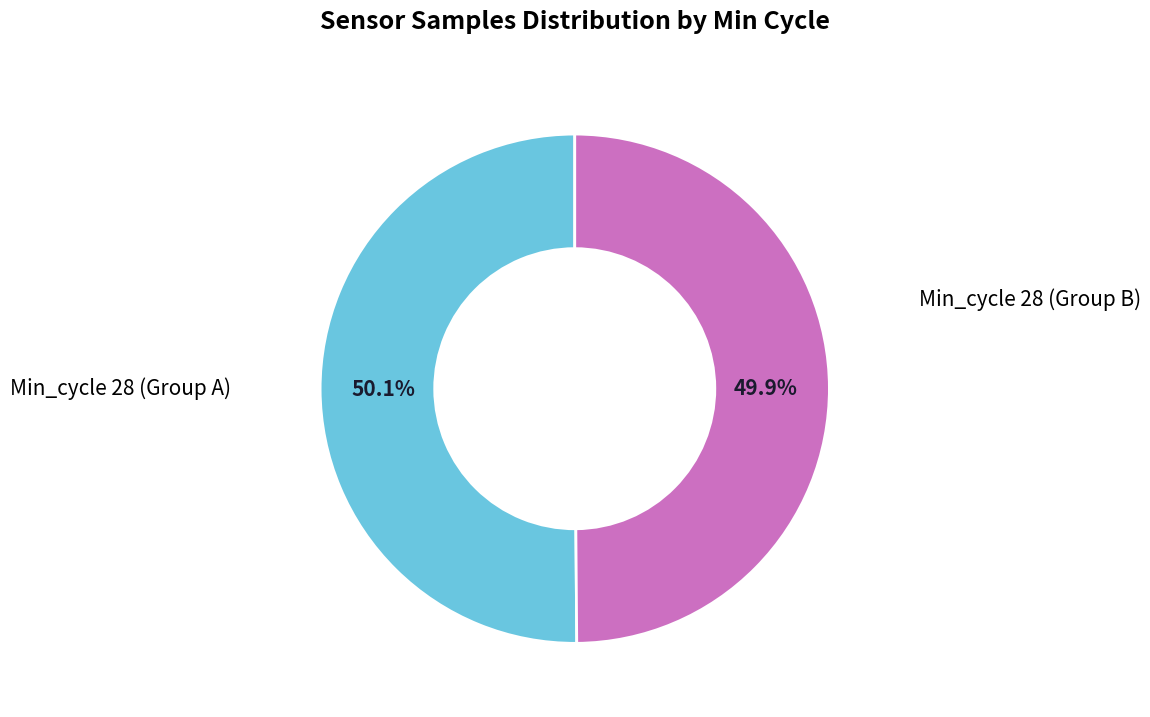

Is there a majority slice in this chart?

Yes